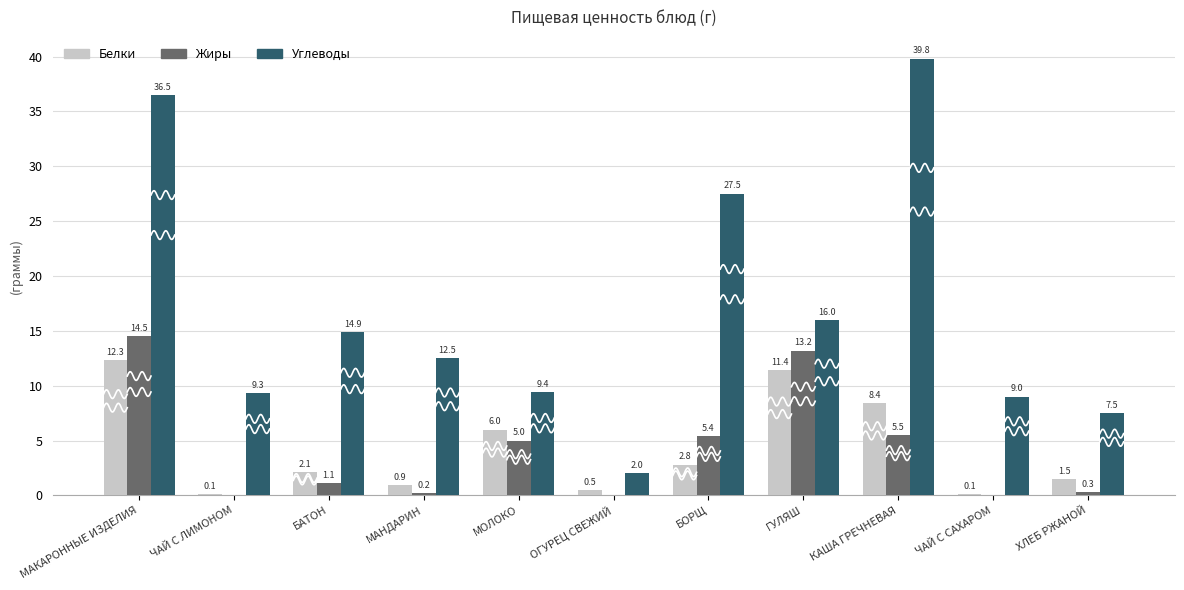

What is the difference between the Углеводы values at МАКАРОННЫЕ ИЗДЕЛИЯ and КАША ГРЕЧНЕВАЯ?

3.3